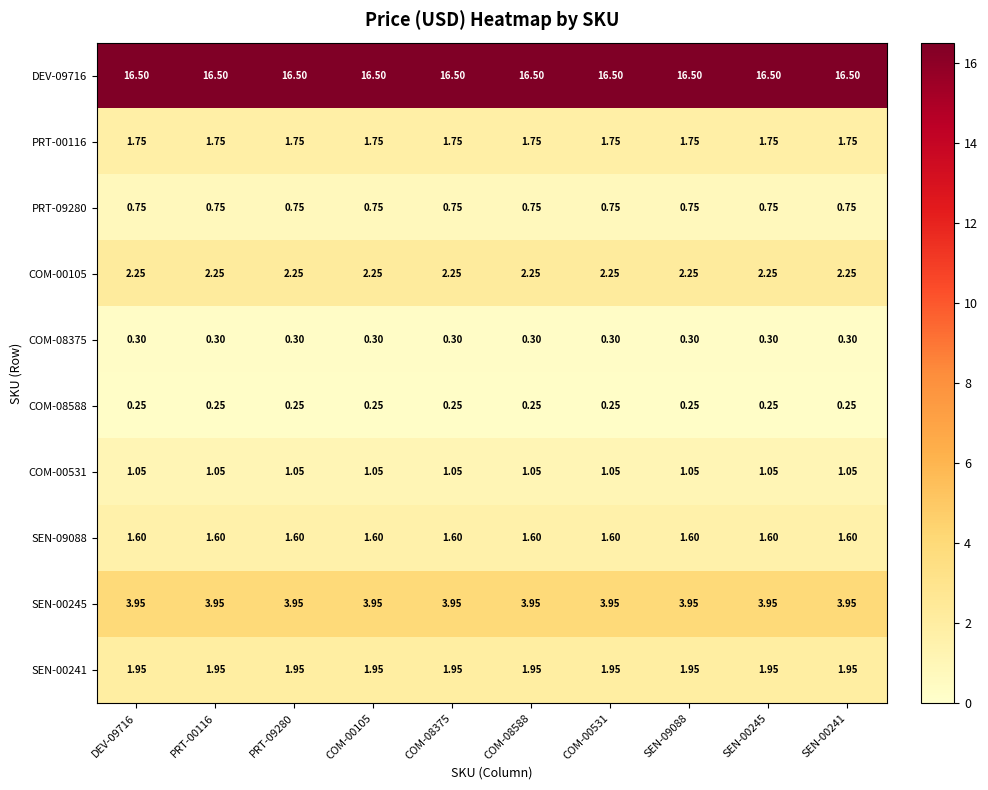

Is the value of PRT-00116 at PRT-09280 greater than the value of SEN-00241 at PRT-09280?

No